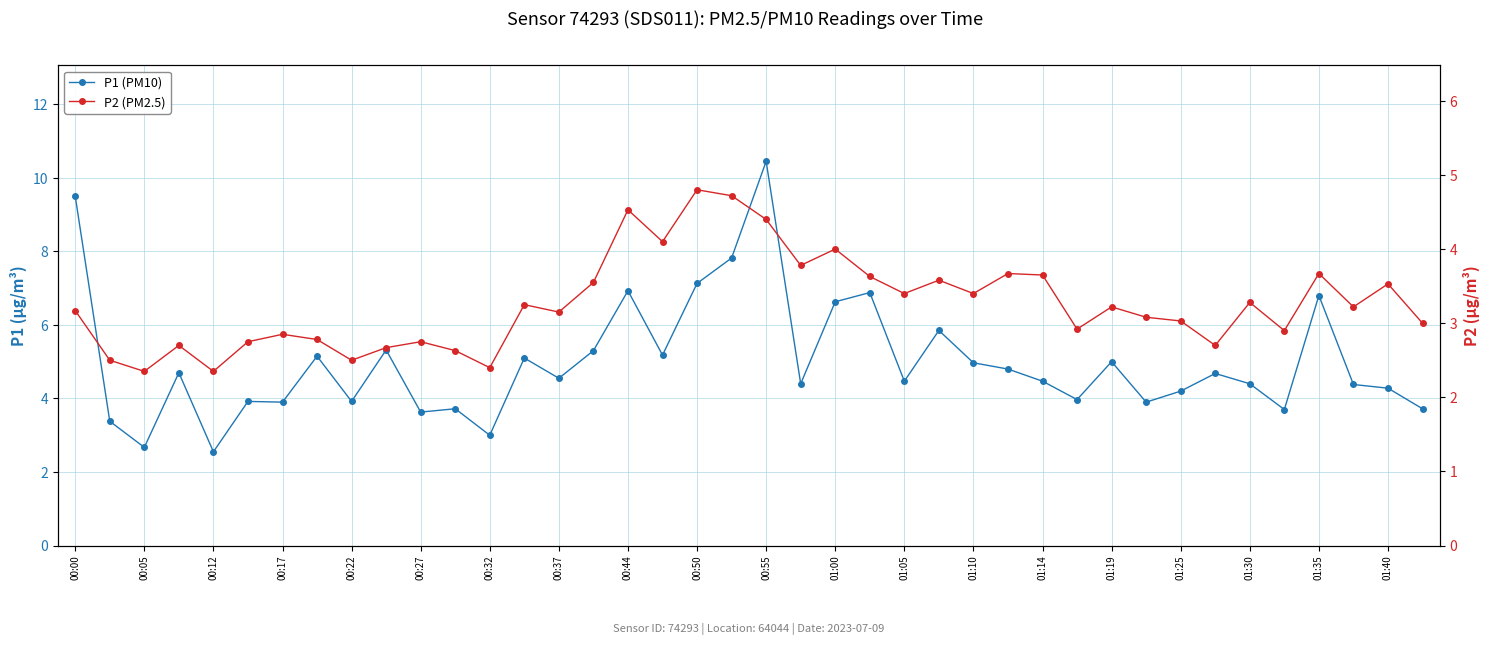

What is the value of the P2 point at the 28th from the left?

3.7